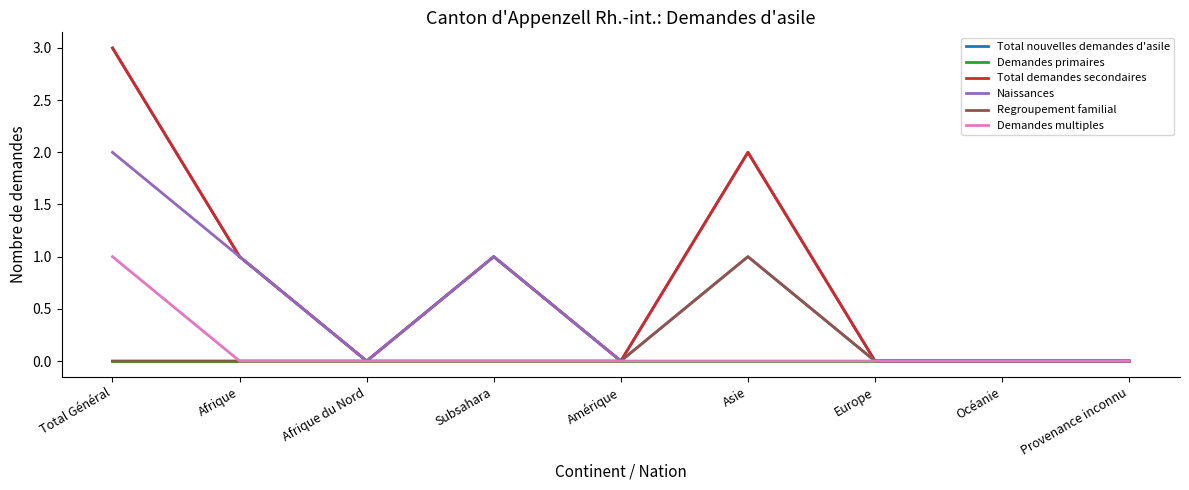

Does the chart have visible grid lines?

No